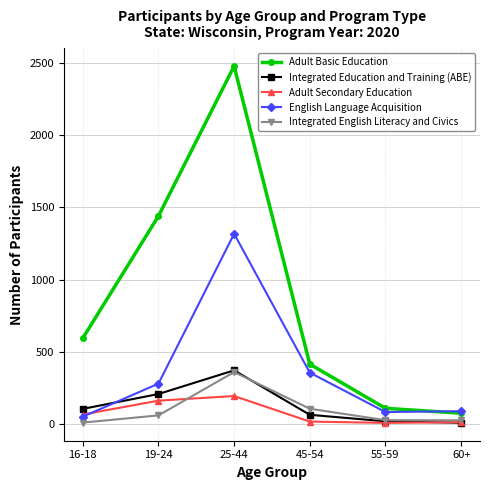

What position from the right is 25-44?

4